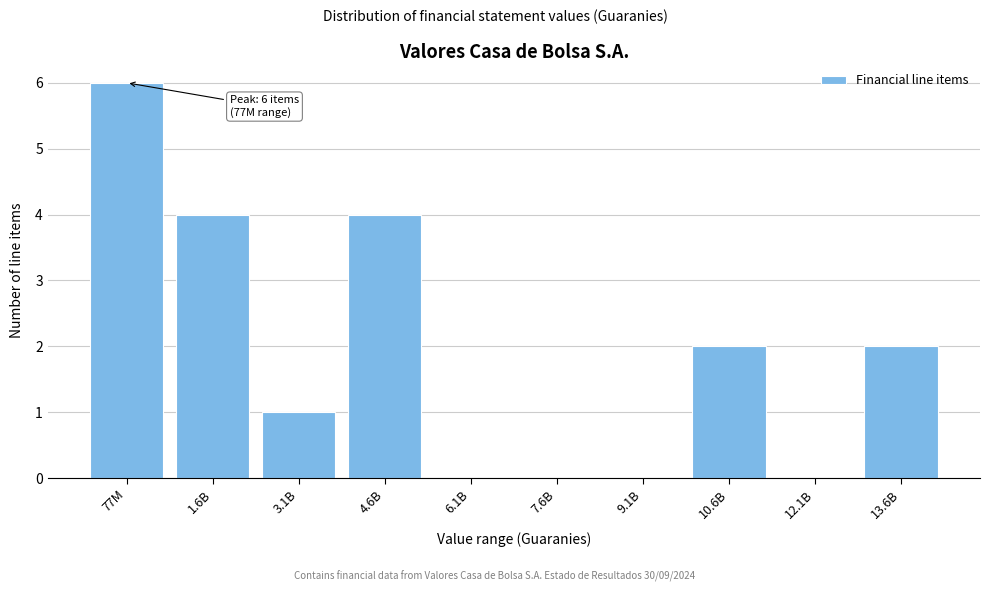

Reading left to right, what are all the values shown in this chart?

77M=6	1.6B=4	3.1B=1	4.6B=4	6.1B=0	7.6B=0	9.1B=0	10.6B=2	12.1B=0	13.6B=2